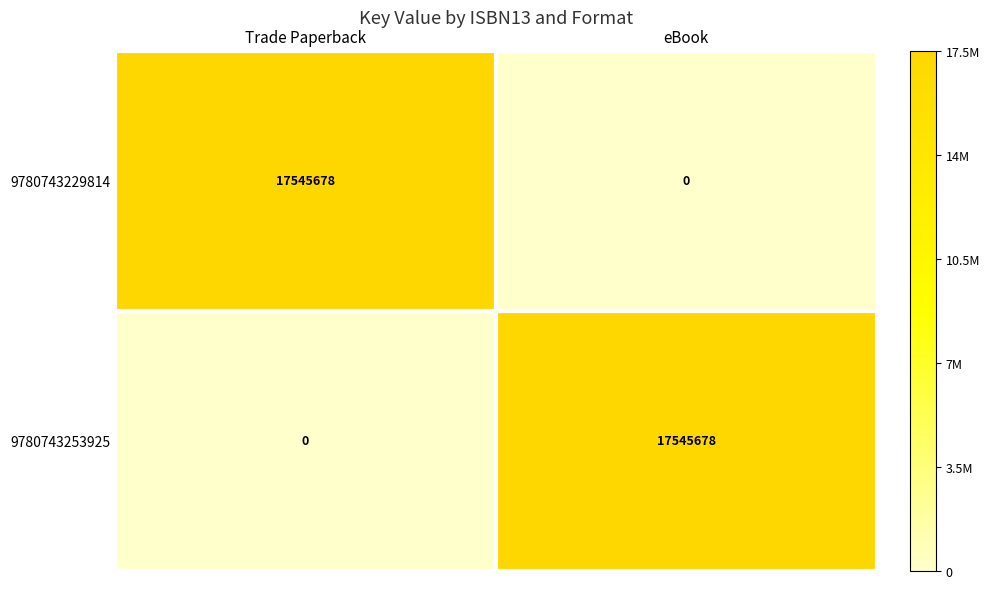

How many values in 9780743253925 are above zero?

1